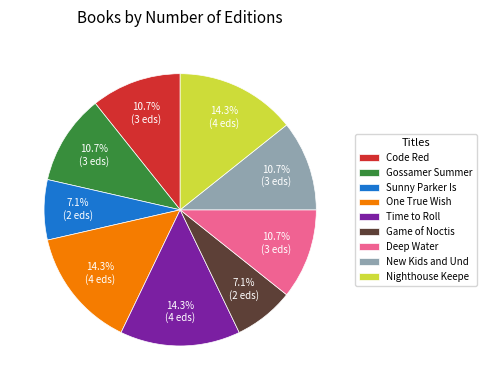

Between Time to Roll and Sunny Parker Is, which is larger?

Time to Roll